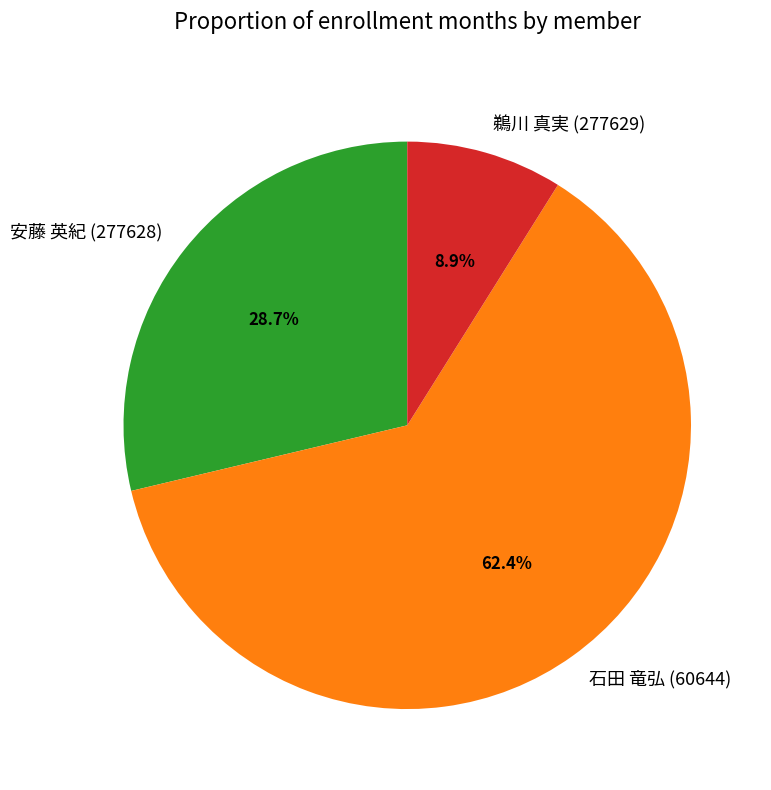

Which slice is the smallest?

鵜川 真実 (277629)